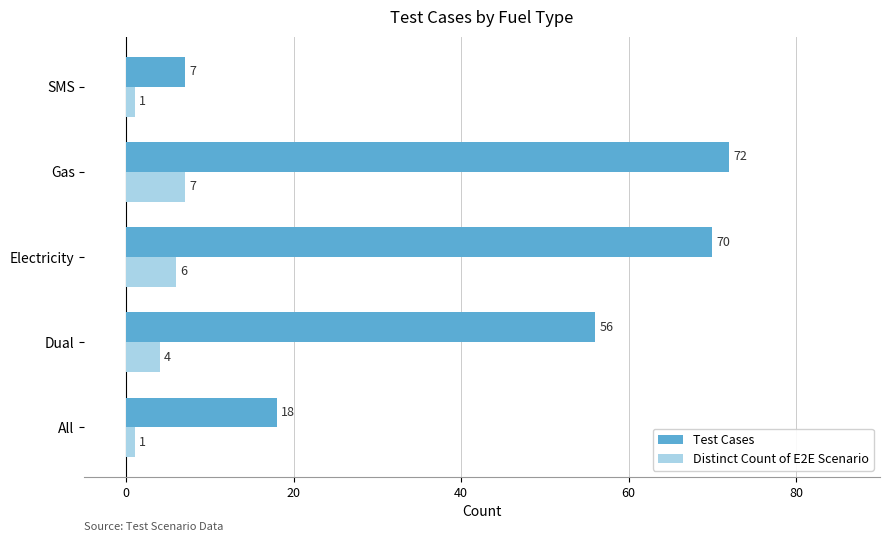

At which label does Test Cases reach its minimum?

SMS